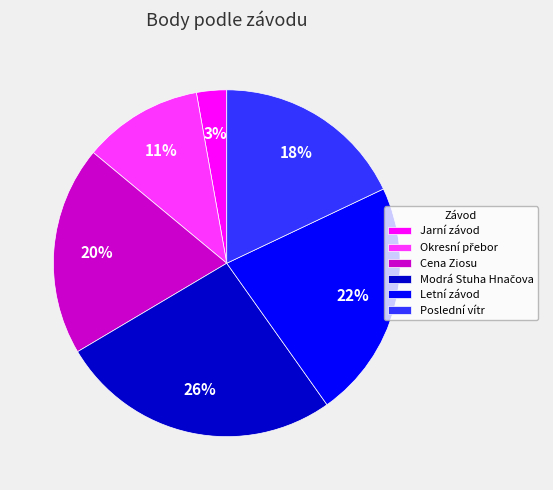

How many segments does this pie chart have?

6